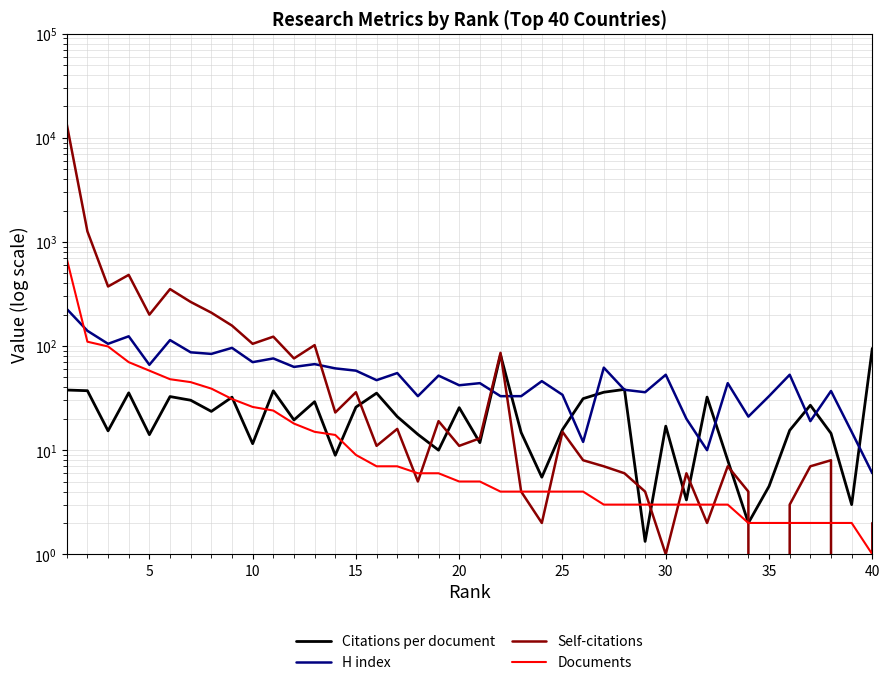

Reading left to right, extract all data points from this chart.

Citations per document: 37.8	37.2	15.3	35.5	14.1	32.7	30.2	23.6	32.3	11.5	37.1	19.5	29.2	8.9	25.9	35.3	21.0	14.2	10.0	25.6	11.8	82.2	14.8	5.5	15.8	31.2	36.0	38.3	1.3	17.0	3.3	32.3	8.0	2.0	4.5	15.5	27.0	14.5	3.0	95.0
H index: 227.0	140.0	105.0	124.0	66.0	114.0	87.0	84.0	96.0	70.0	76.0	63.0	67.0	61.0	58.0	47.0	55.0	33.0	52.0	42.0	44.0	33.0	33.0	46.0	34.0	12.0	62.0	38.0	36.0	53.0	20.0	10.0	44.0	21.0	33.0	53.0	19.0	37.0	15.0	6.0
Self-citations: 13499.0	1261.0	373.0	482.0	200.0	352.0	265.0	209.0	157.0	105.0	123.0	76.0	102.0	23.0	36.0	11.0	16.0	5.0	19.0	11.0	13.0	86.0	4.0	2.0	15.0	8.0	7.0	6.0	4.0	1.0	6.0	2.0	7.0	4.0	0.0	3.0	7.0	8.0	0.0	2.0
Documents: 689.0	110.0	99.0	70.0	58.0	48.0	45.0	39.0	31.0	26.0	24.0	18.0	15.0	14.0	9.0	7.0	7.0	6.0	6.0	5.0	5.0	4.0	4.0	4.0	4.0	4.0	3.0	3.0	3.0	3.0	3.0	3.0	3.0	2.0	2.0	2.0	2.0	2.0	2.0	1.0